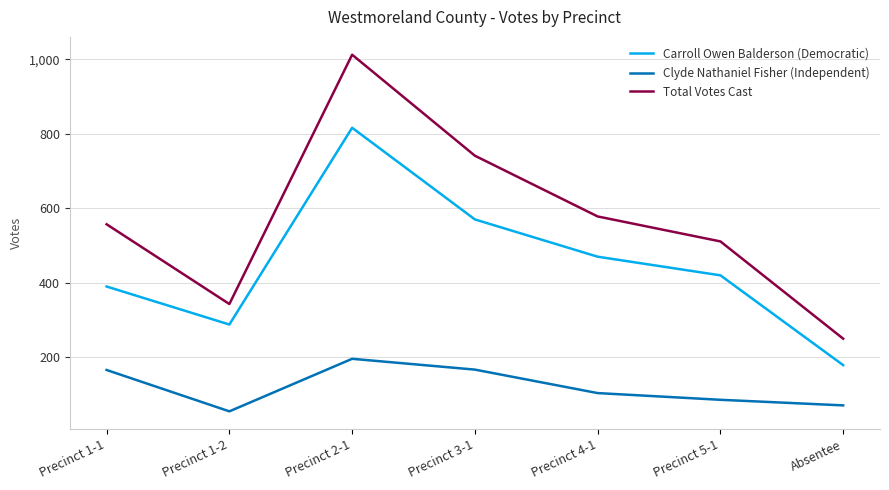

Is it true that Total Votes Cast equals 343 at Precinct 1-2?

True